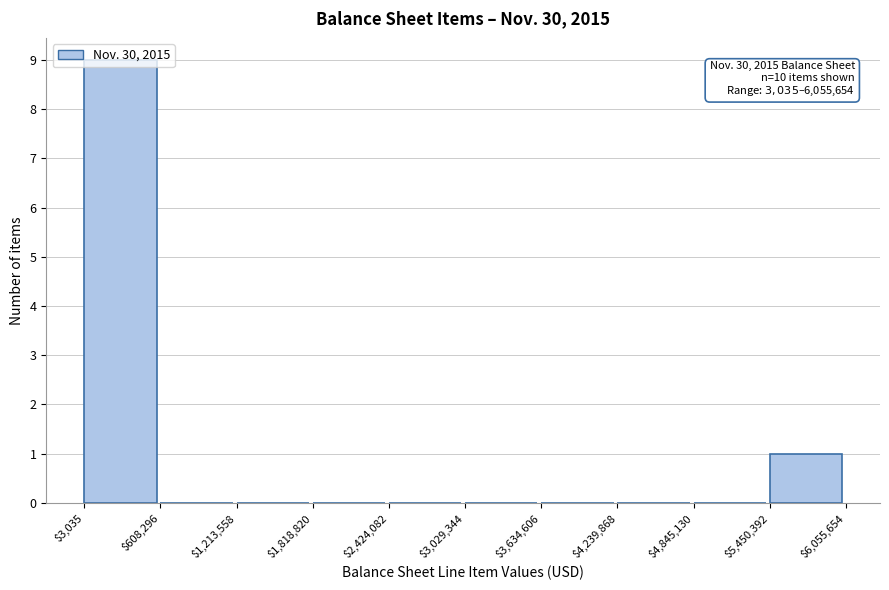

Which range on the x-axis has the tallest bar?

$3,035 to $608,296